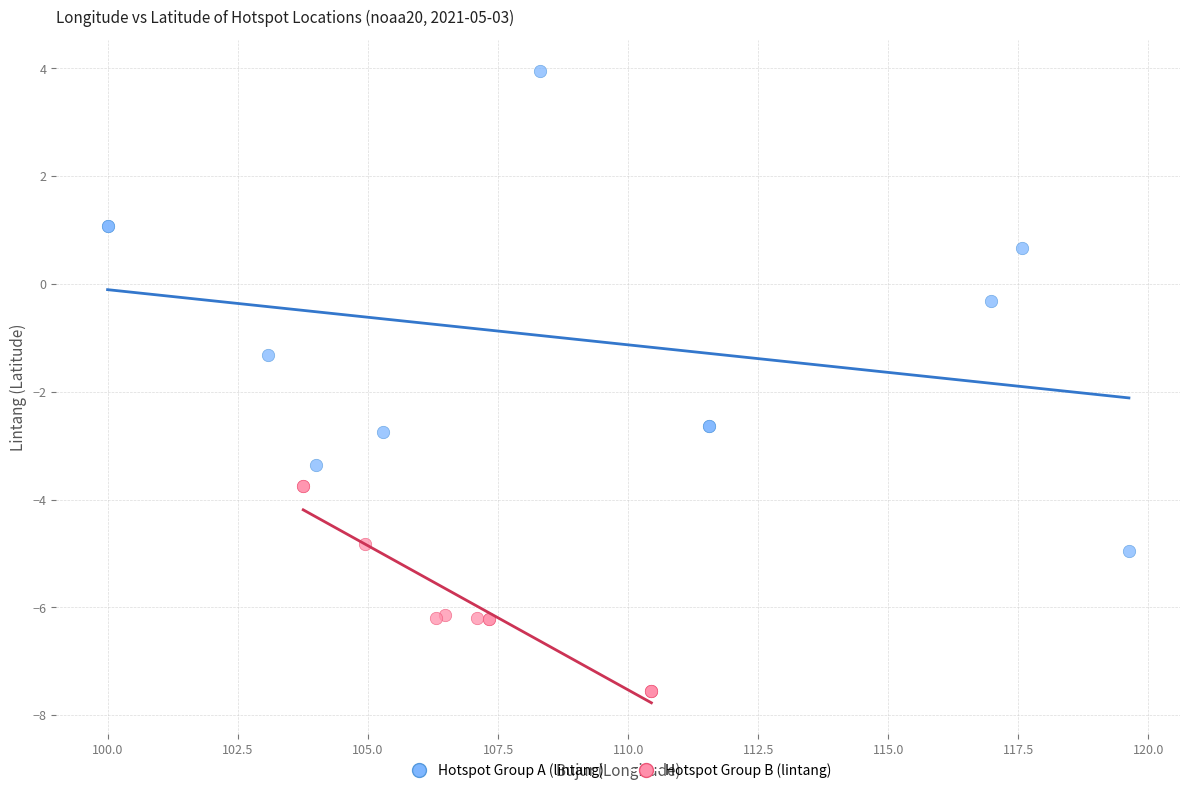

Which series reaches the maximum Y coordinate?

Hotspot Group A (lintang)